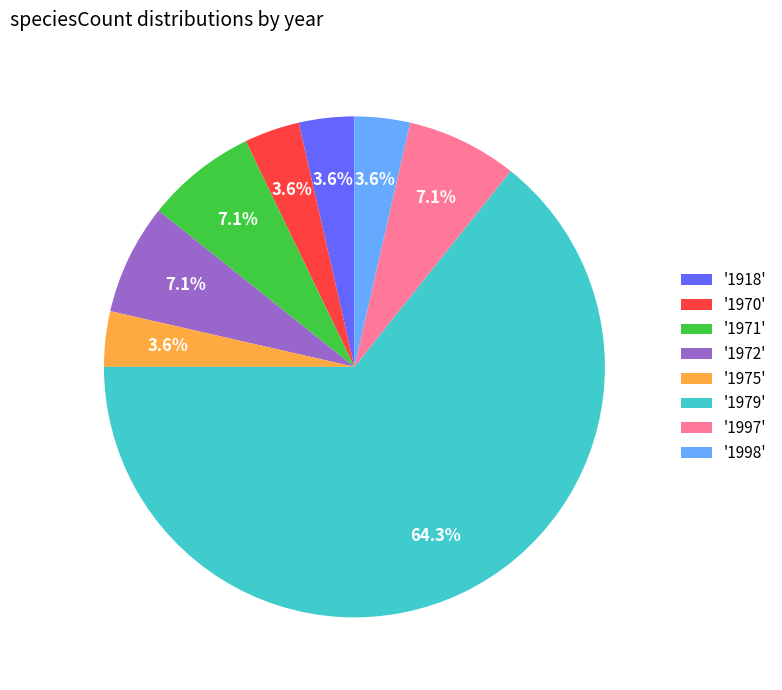

What percentage is NOT represented by '1998'?

96.4%